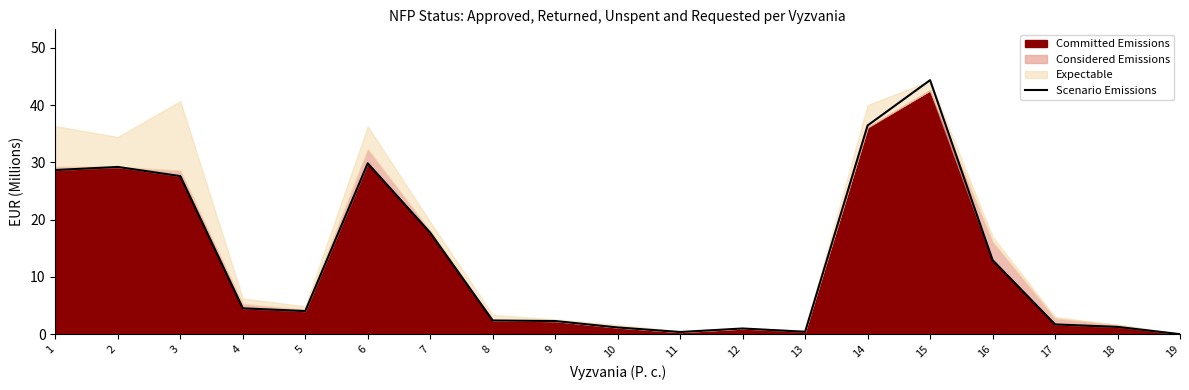

How many values are above zero?

18